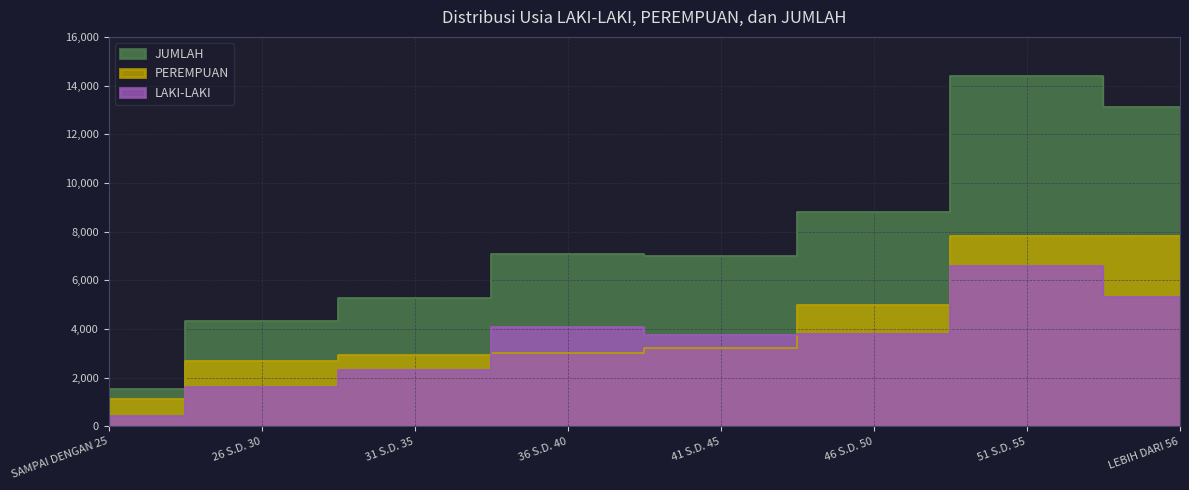

List the labels in order of JUMLAH value, smallest first.

SAMPAI DENGAN 25, 26 S.D. 30, 31 S.D. 35, 41 S.D. 45, 36 S.D. 40, 46 S.D. 50, LEBIH DARI 56, 51 S.D. 55